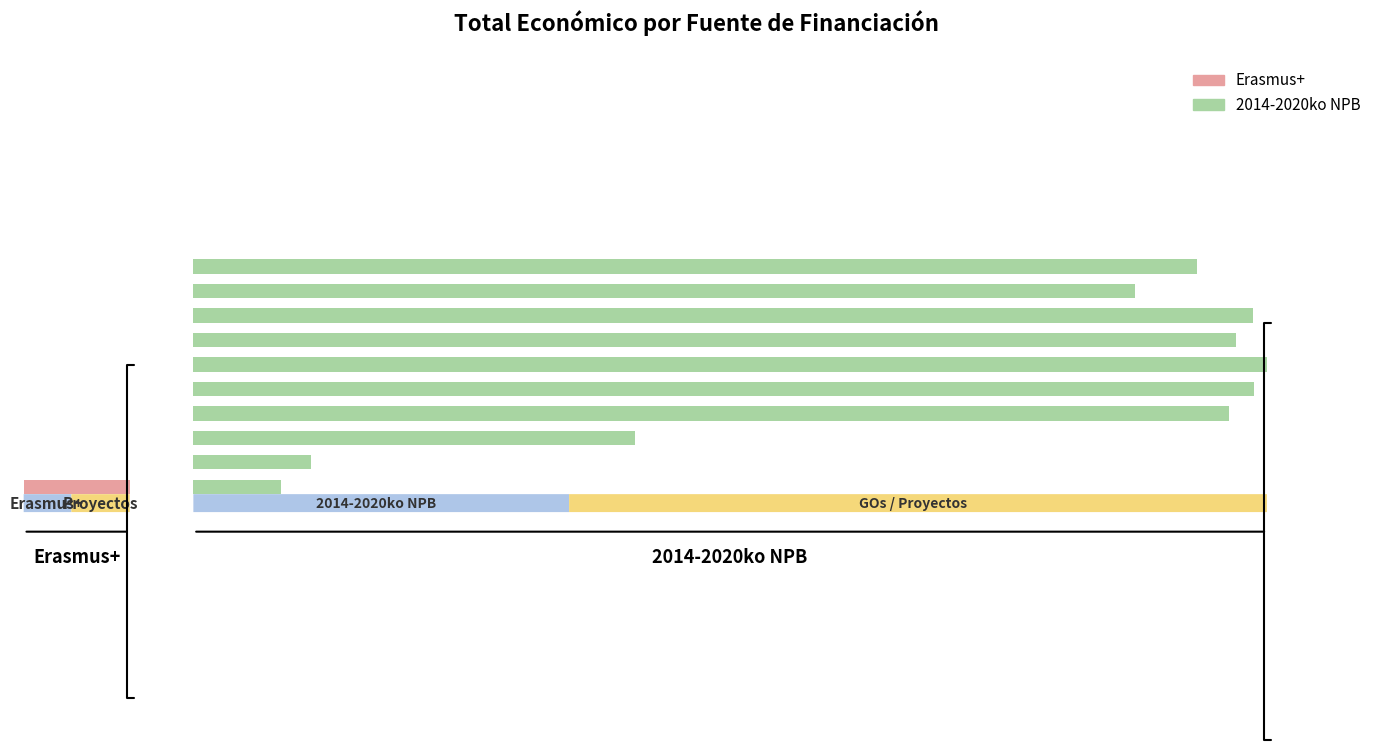

Are the bars grouped side by side (vs. stacked)?

No